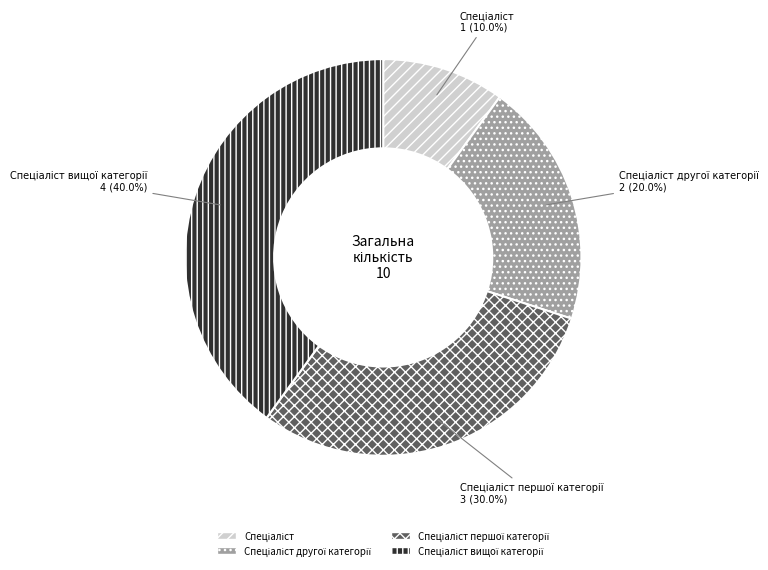

Is there any slice that represents more than half of the pie?

No